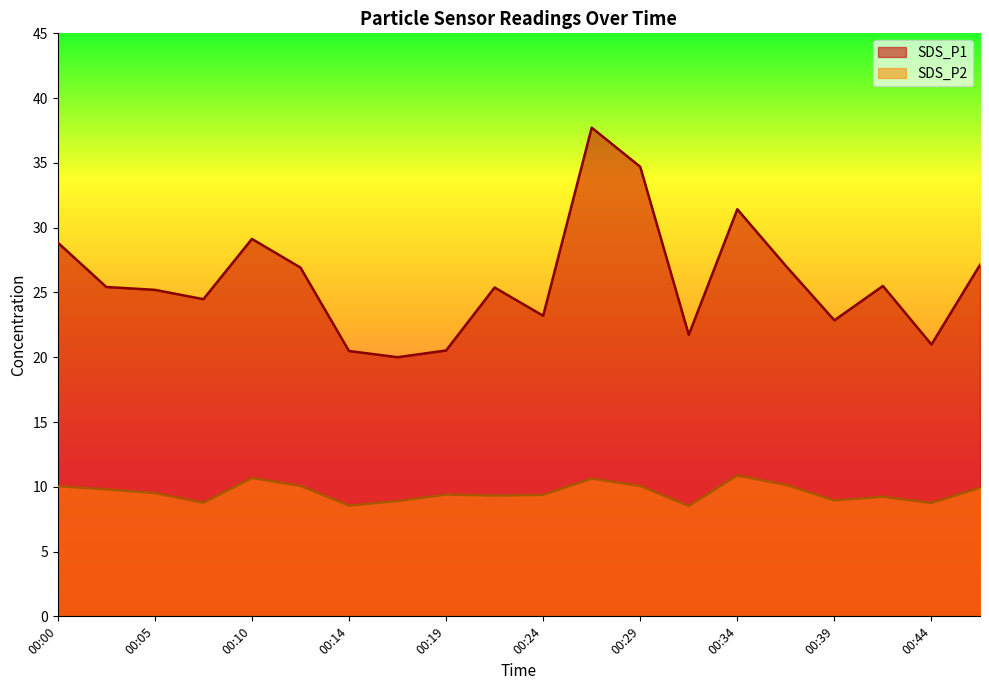

What is the value of the SDS_P1 point at the 5th from the left?

29.1